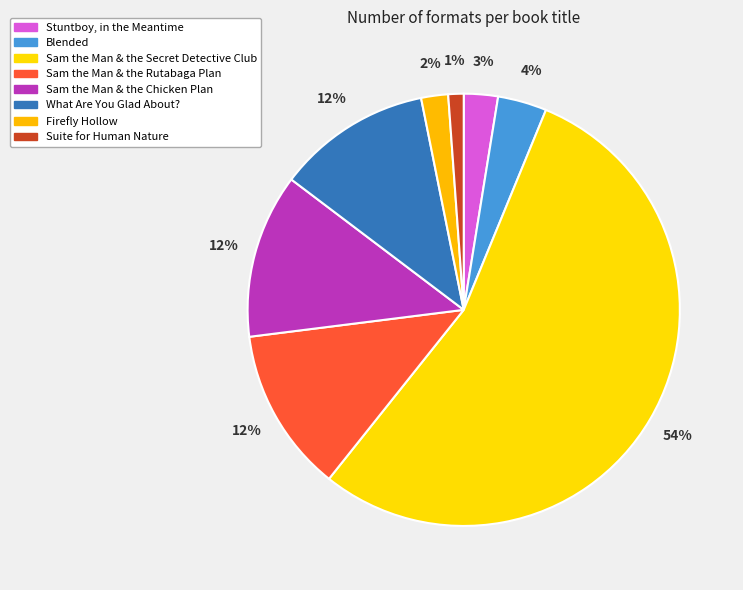

Which category has the smallest portion of the pie?

Suite for Human Nature